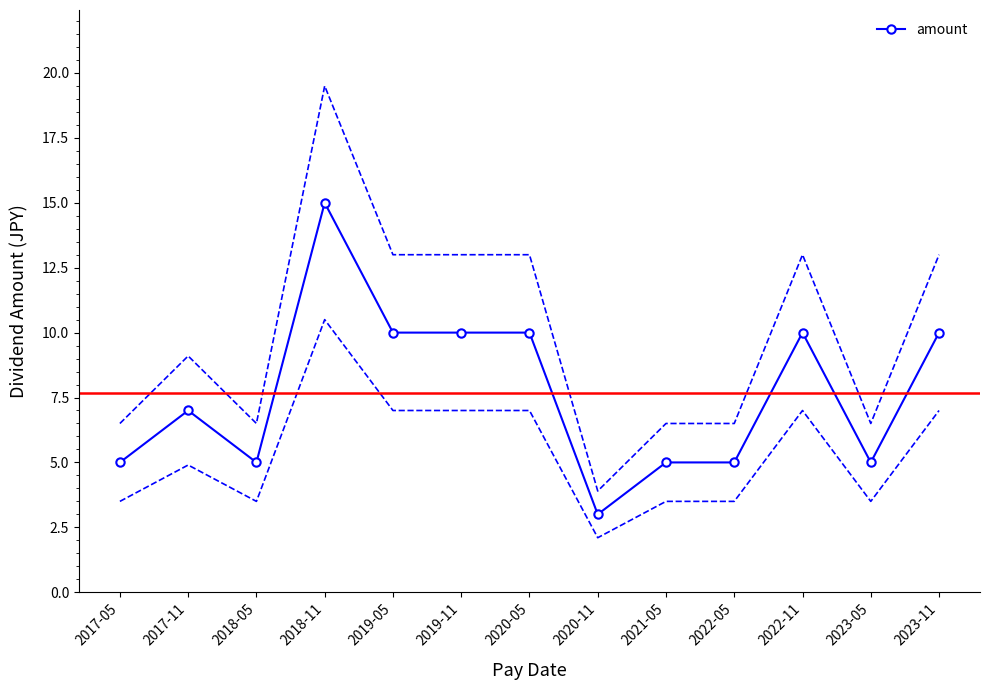

What is the difference between the values at 2018-11 and 2021-05?

10